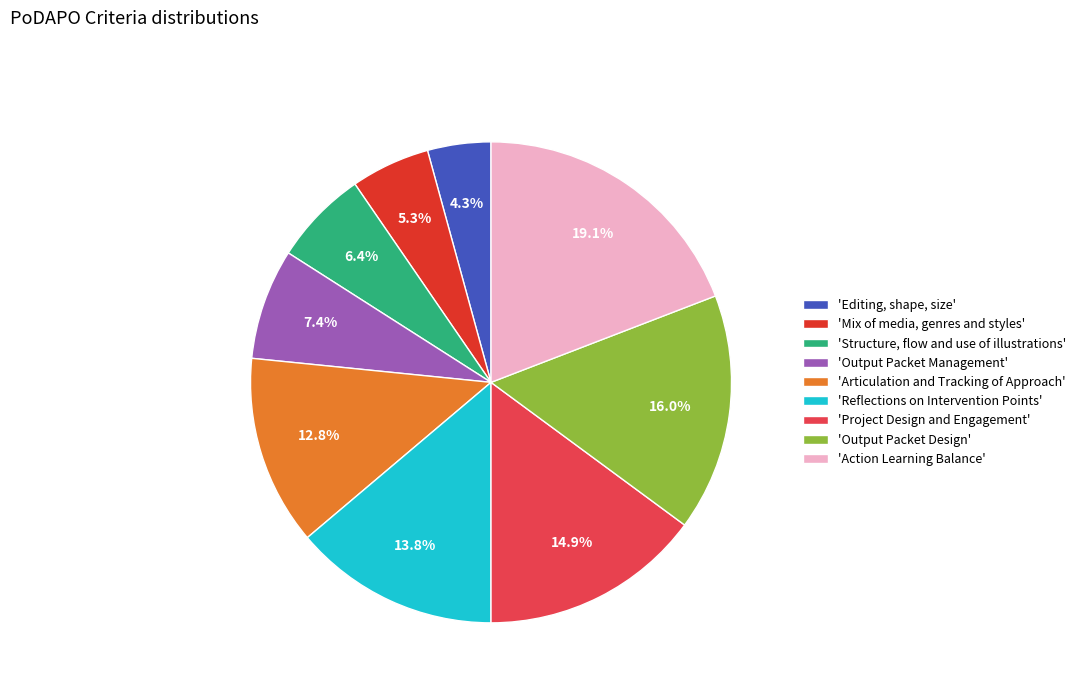

What portion of the pie excludes 'Structure, flow and use of illustrations'?

93.6%